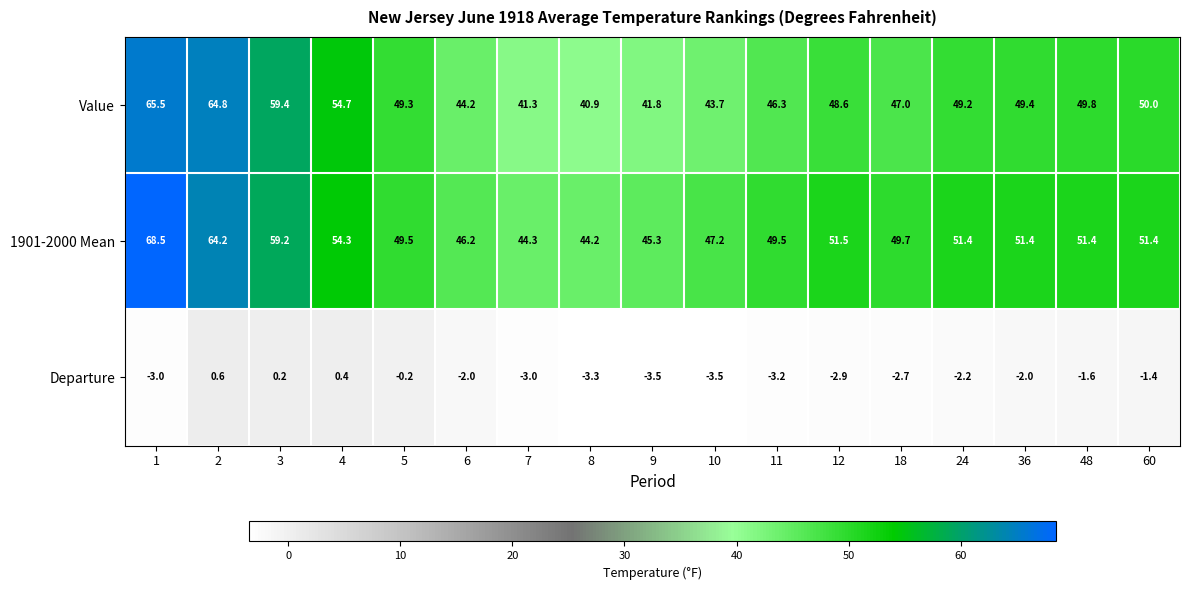

True or false: Departure has a value of -2.8 at 6.

False